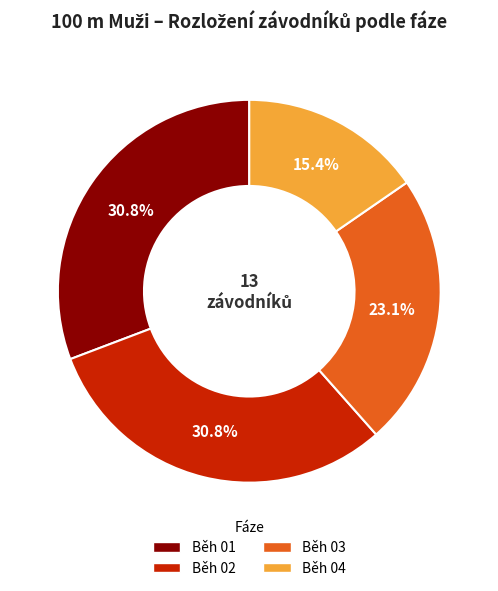

Which has a higher value, Běh 01 or Běh 03?

Běh 01